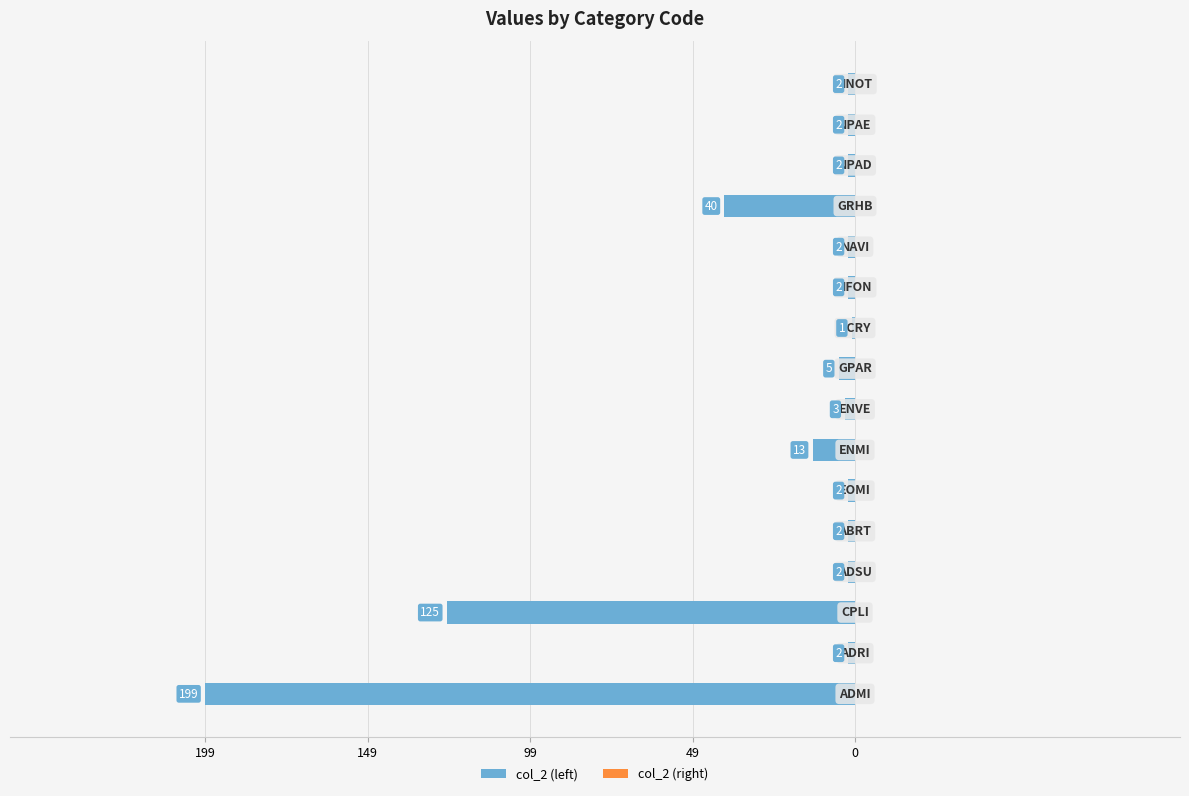

Are the bars horizontal?

Yes